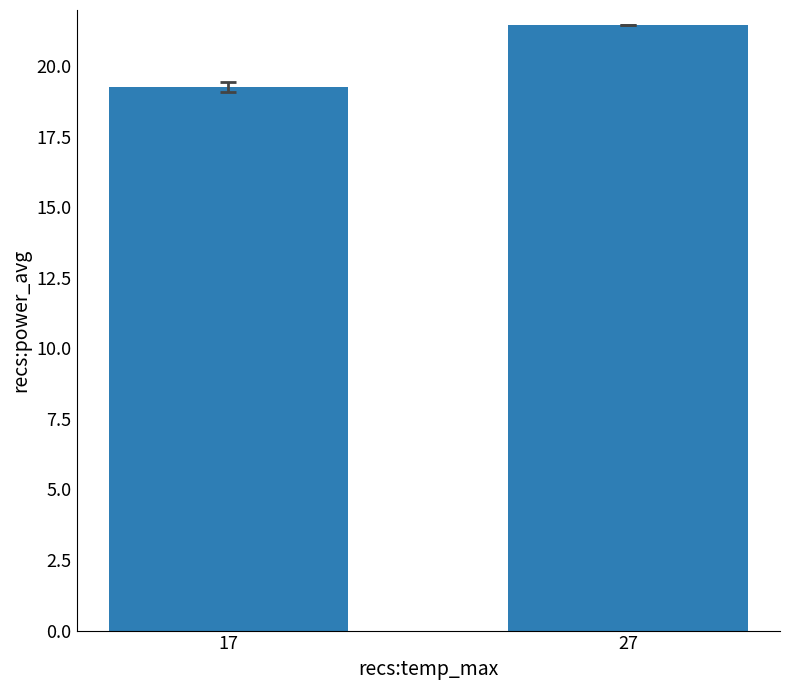

Reading left to right, extract all data points from this chart.

19.3	21.4